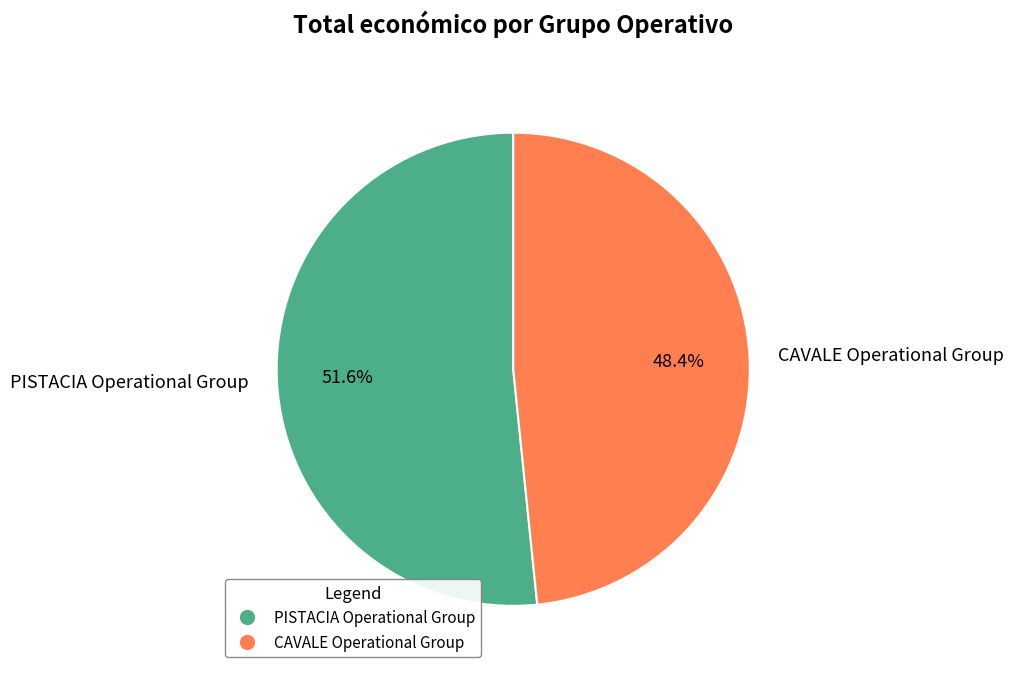

What percentage is the PISTACIA Operational Group slice, to the nearest percent?

52%